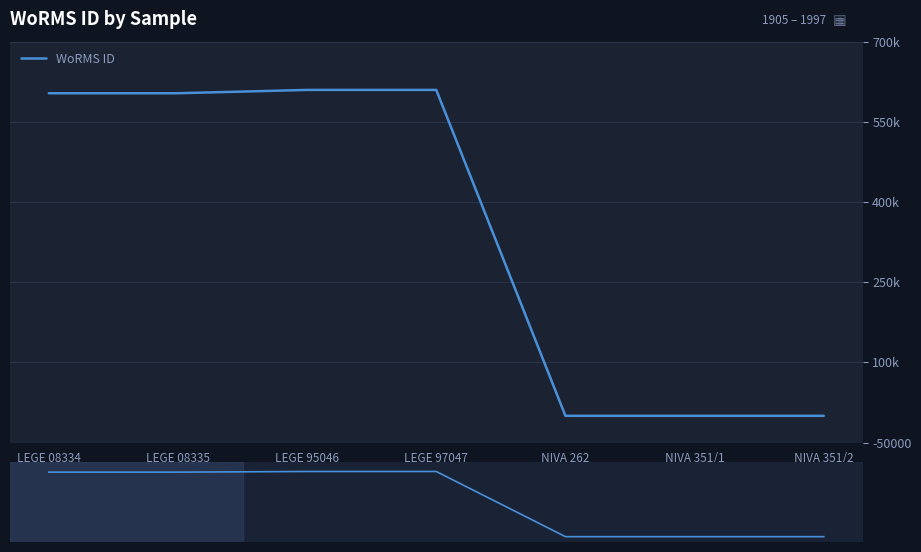

The value at LEGE 95046 is 1076259. True or false?

False